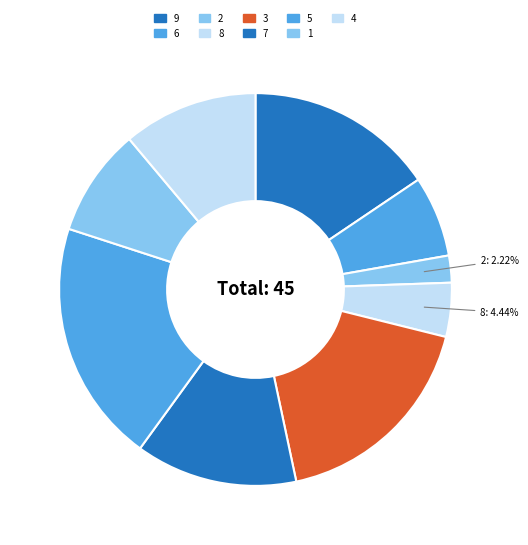

Count the number of slices in the pie.

9